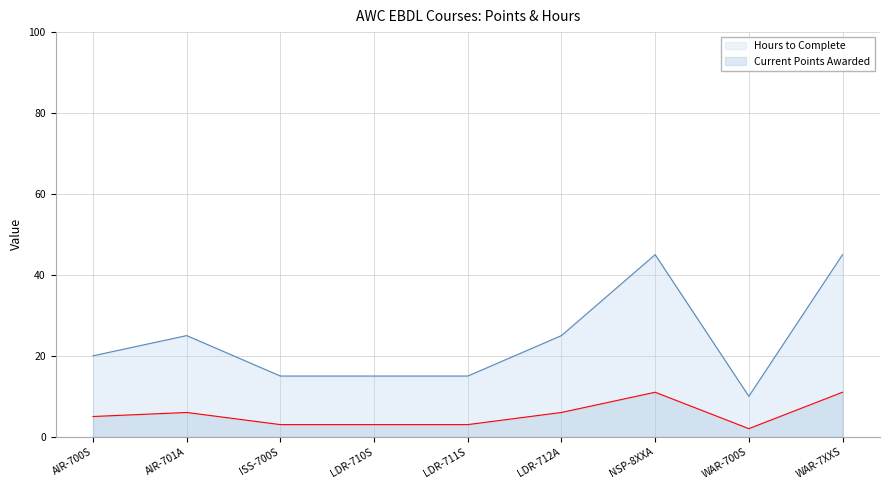

Reading right to left, list all the values displayed in this chart.

Current Points Awarded: 11	2	11	6	3	3	3	6	5
Hours to Complete: 45	10	45	25	15	15	15	25	20